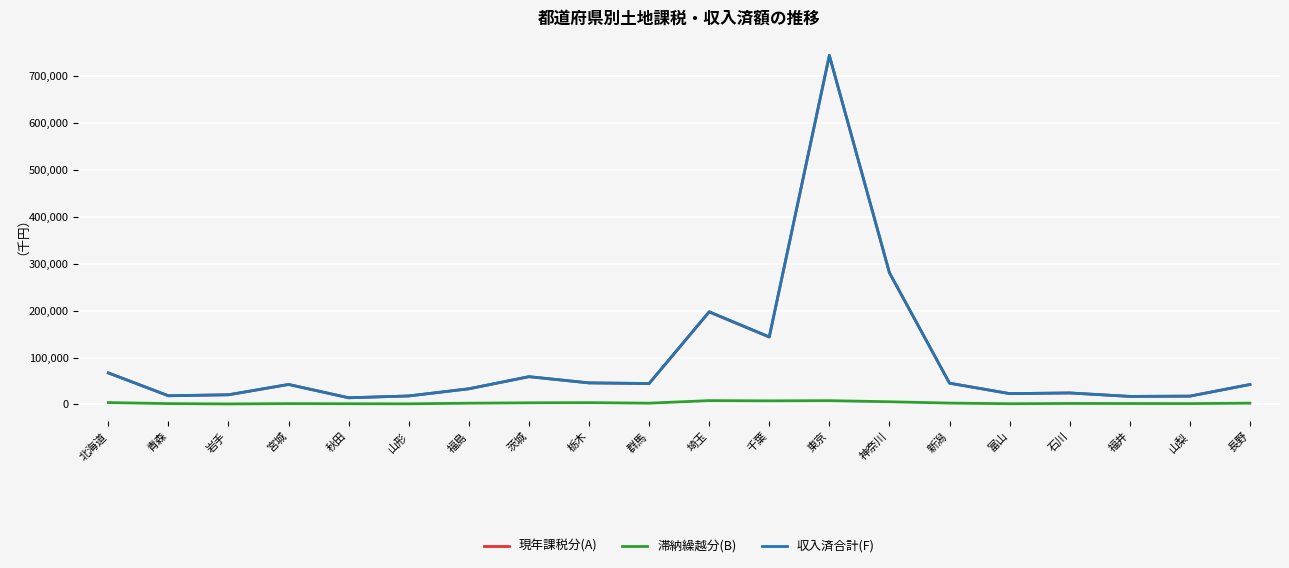

What is the sum of all 収入済合計(F) values?

1900742867